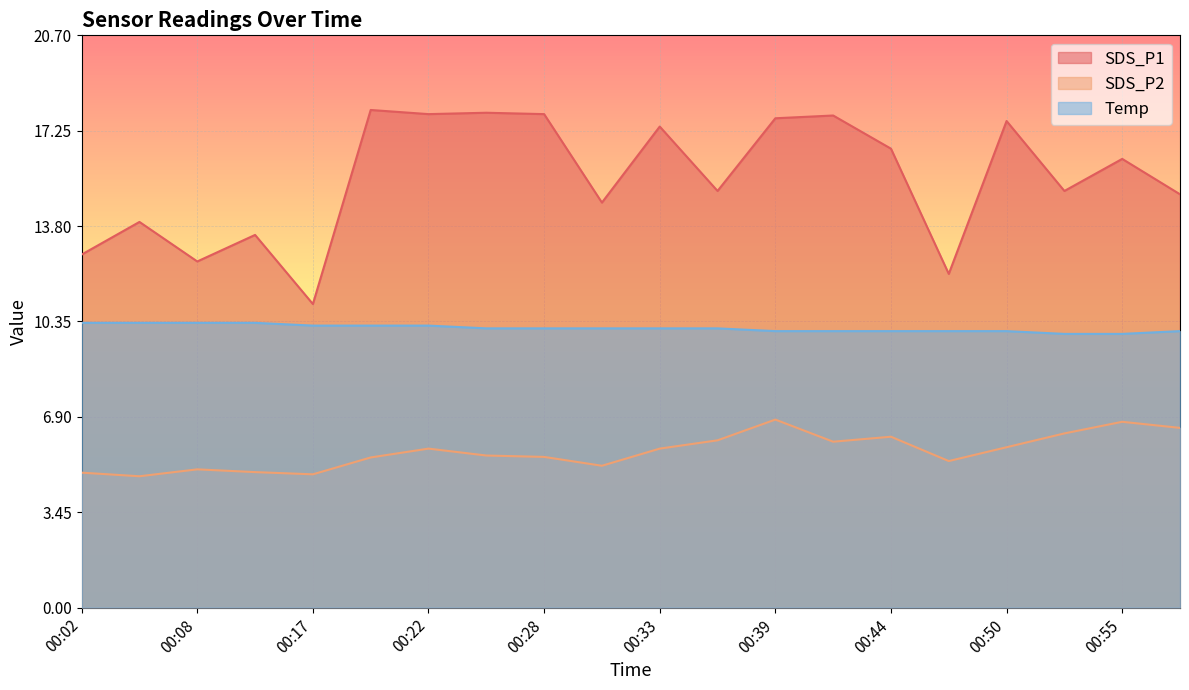

At which label does Temp first exceed 10?

00:02